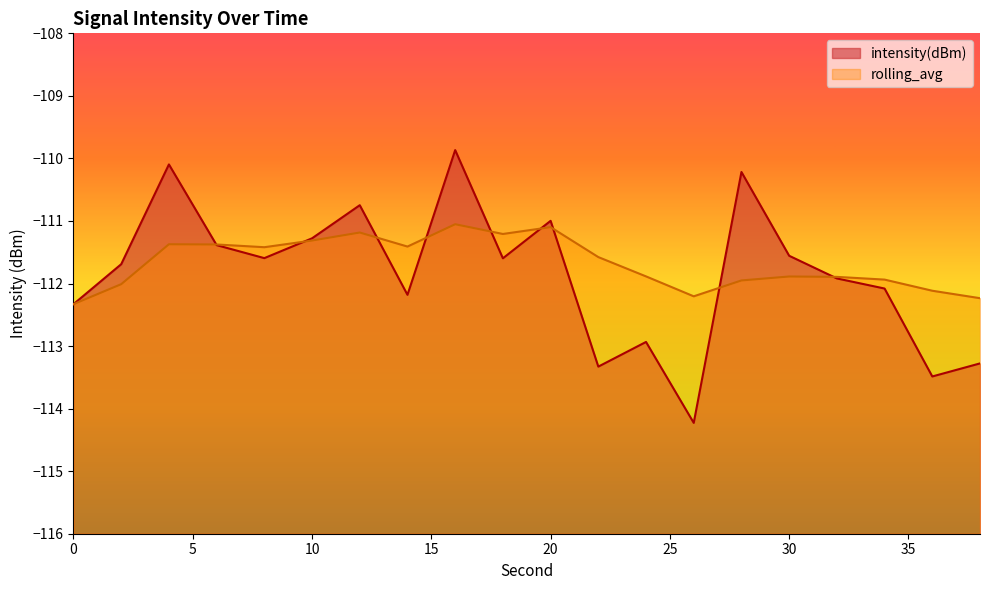

What is the spread (max minus min) of values at 34?

0.1